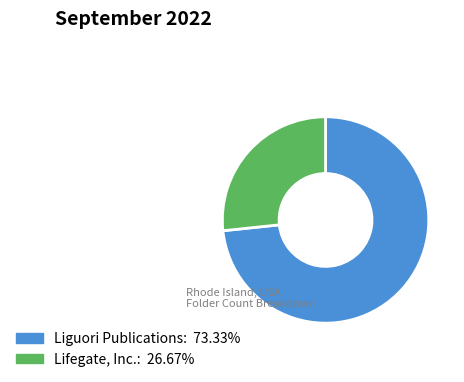

The Lifegate, Inc. slice represents 27% of the pie. True or false?

True